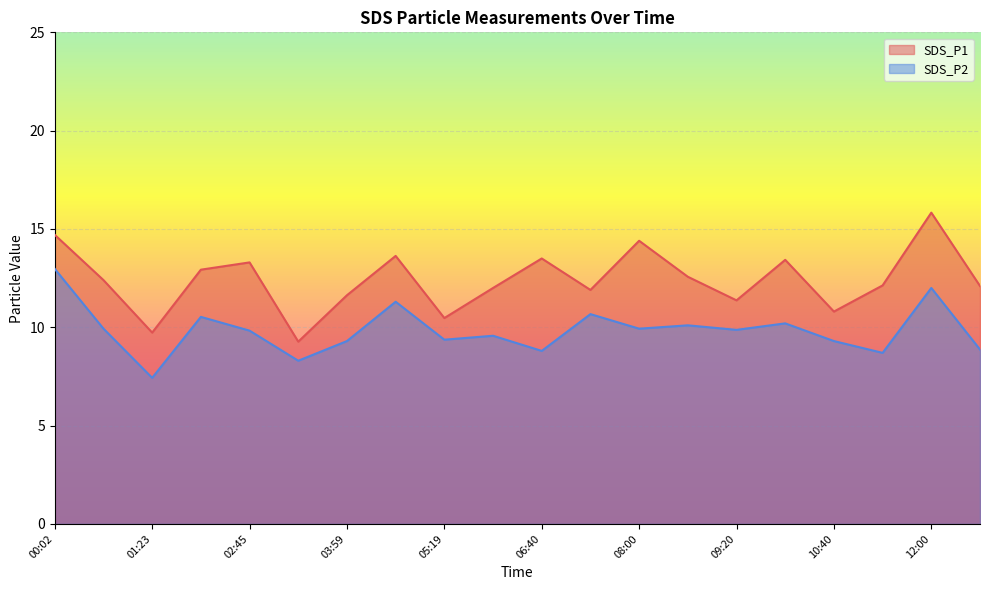

What is the sum of all SDS_P2 values?

197.0